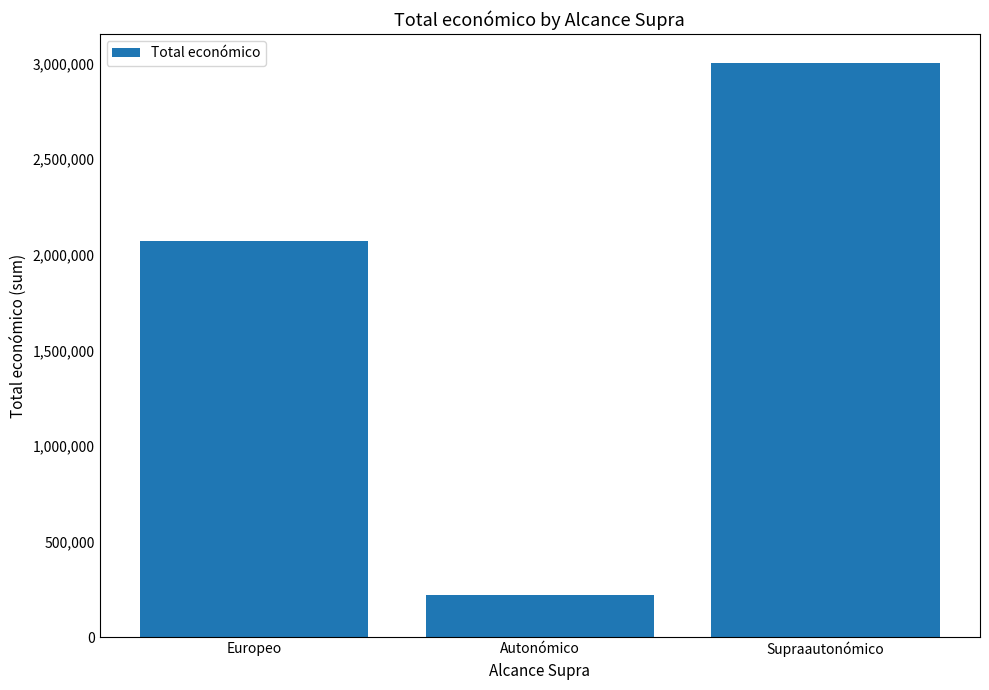

The chart shows a value of 3005298.7 at Supraautonómico. True or false?

True